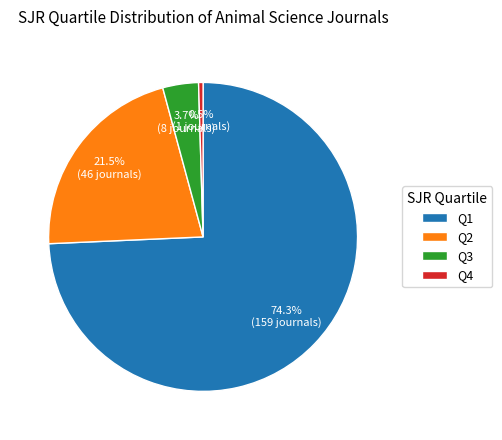

To the nearest percent, what is the difference between the largest and smallest slice percentages?

74%